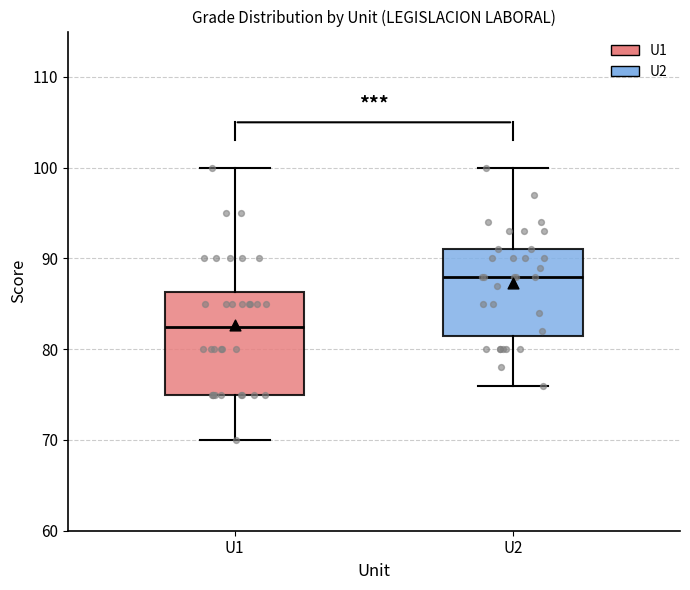

Reading left to right, transcribe this box plot: for each box, give where its median line is, the range the box spans, and where its two whiskers end, as read against the y-axis. The values are not printed on the chart, so give them approximately, as read against the axis.

U1: median 83, box 75 to 86, whiskers 70 to 100
U2: median 88, box 82 to 91, whiskers 76 to 100